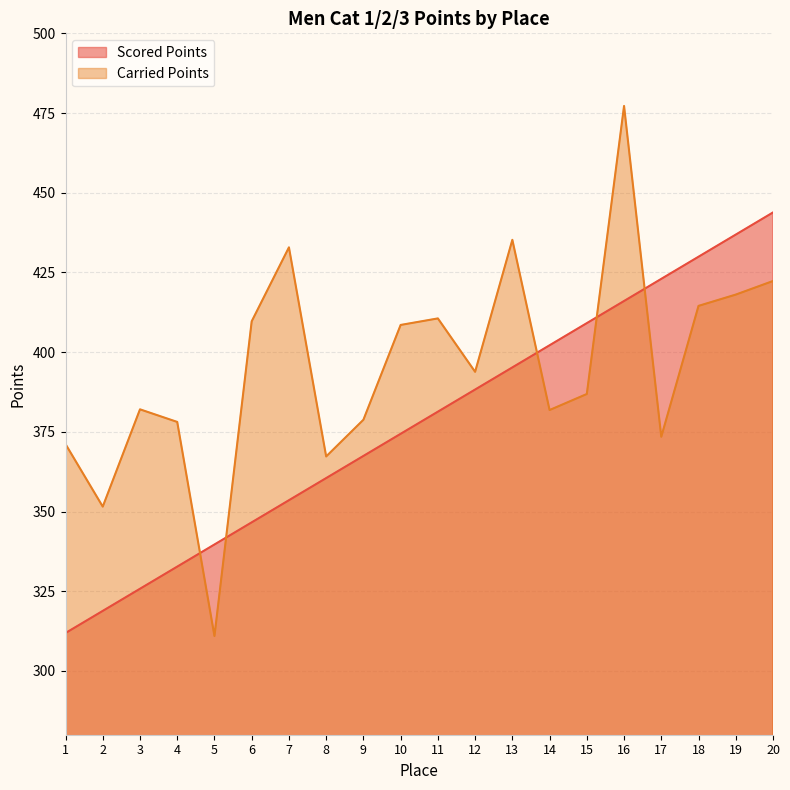

What is the total value across all series at 20?

866.1